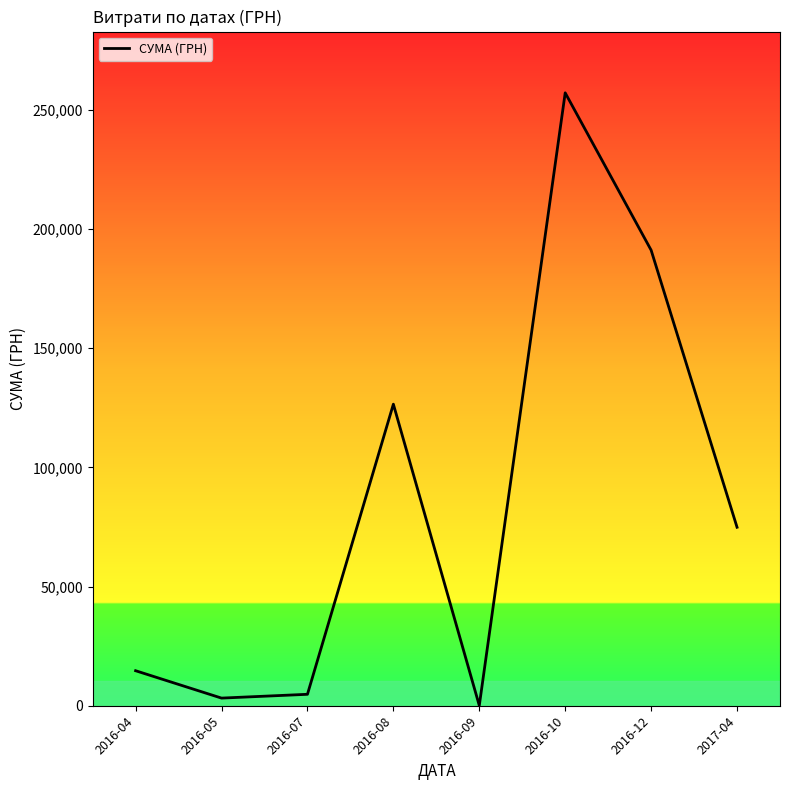

Is it true that the value at 2016-12 is 107977.8?

False